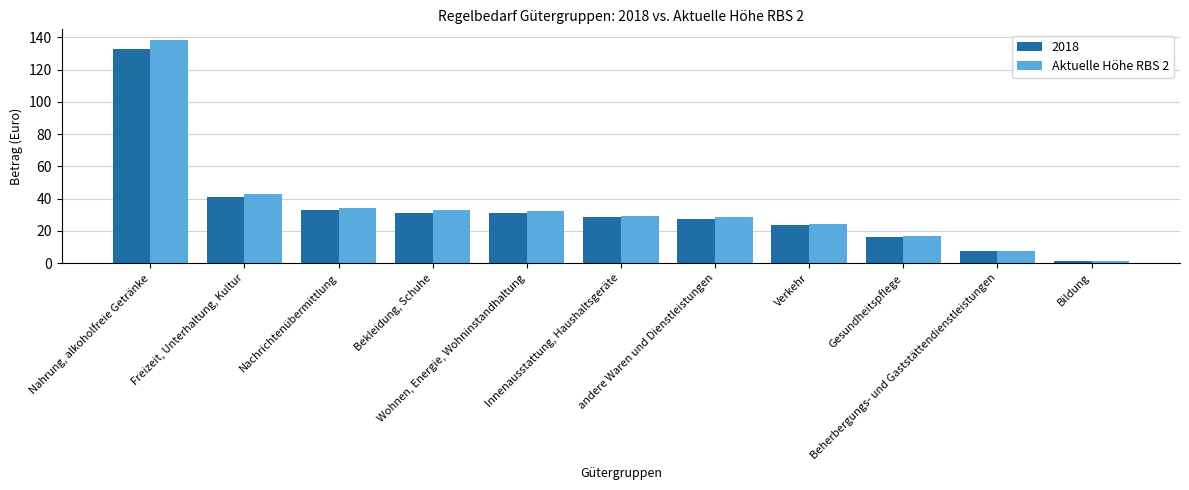

How many bars are there in total?

22